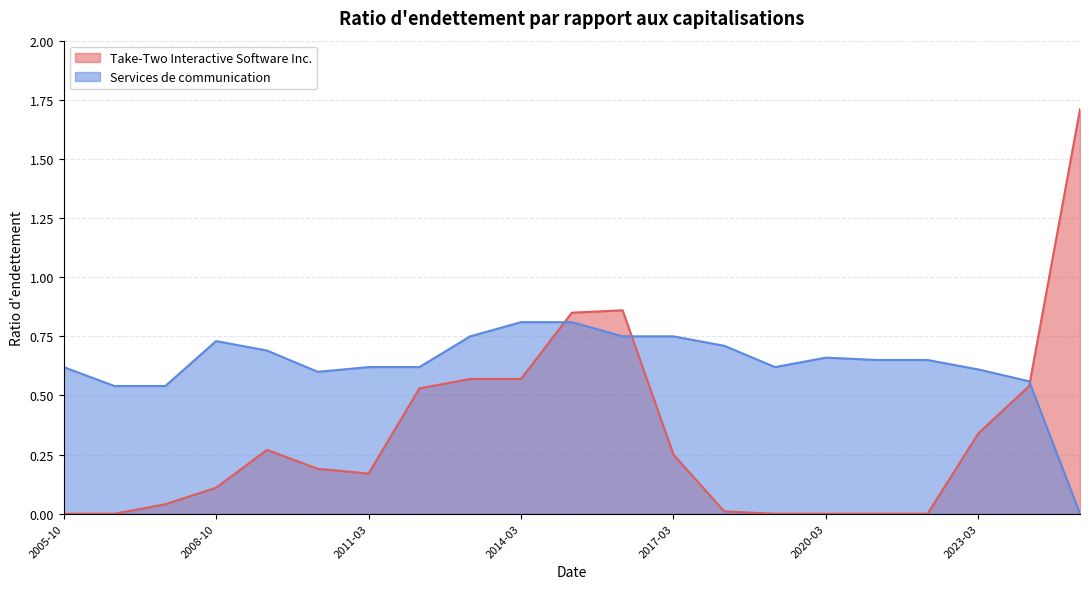

At which category is the sum across all series the highest?

2025-03-31